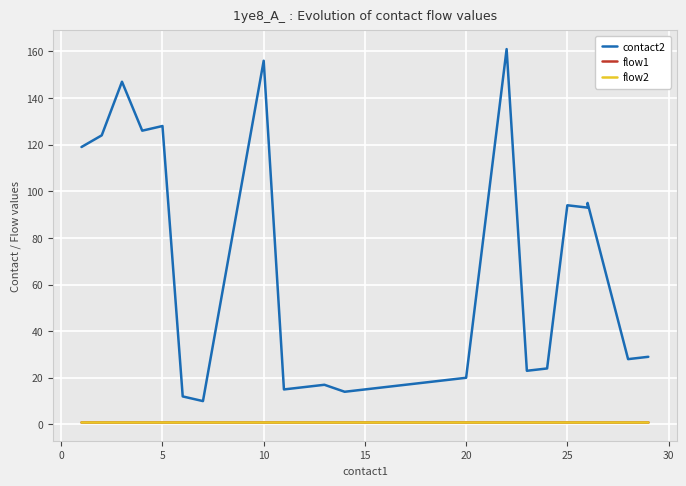

Reading right to left, extract all data points from this chart.

contact2: 29	28	95	93	94	24	23	161	20	19	18	17	16	15	14	17	16	15	156	10	12	128	126	147	124	119
flow1: 1	1	1	1	1	1	1	1	1	1	1	1	1	1	1	1	1	1	1	1	1	1	1	1	1	1
flow2: 1	1	1	1	1	1	1	1	1	1	1	1	1	1	1	1	1	1	1	1	1	1	1	1	1	1